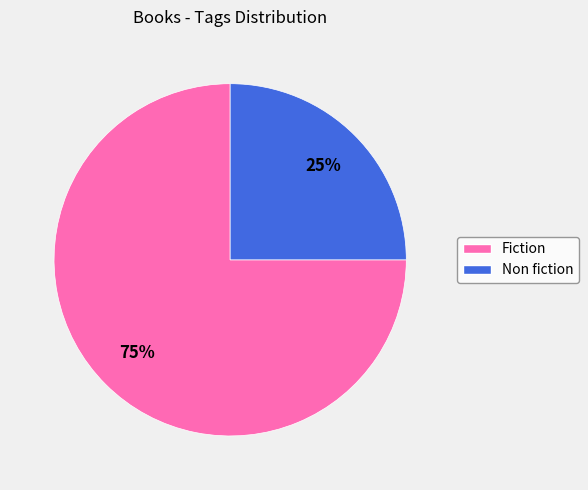

What percentage is the Non fiction slice, to the nearest percent?

25%